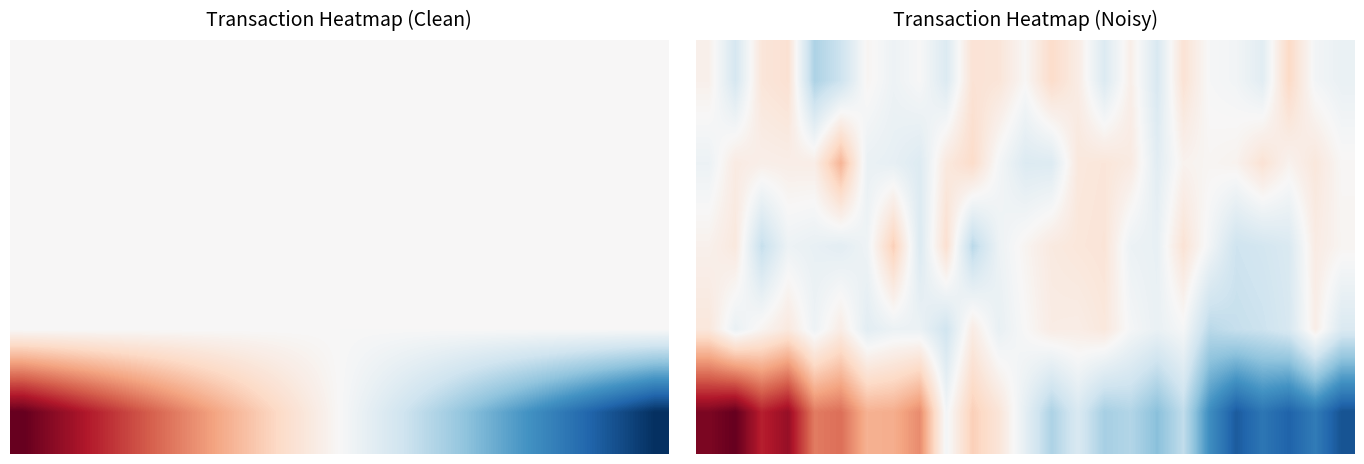

What is the greatest value displayed?

1.0